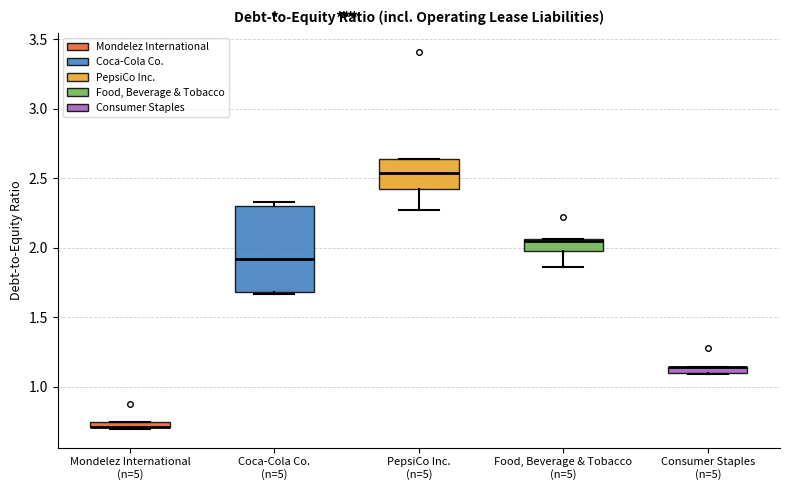

Where is the upper edge of the box for Mondelez International (n=5) on the y-axis? The values are not printed on the chart, so give them approximately, as read against the axis.

0.75